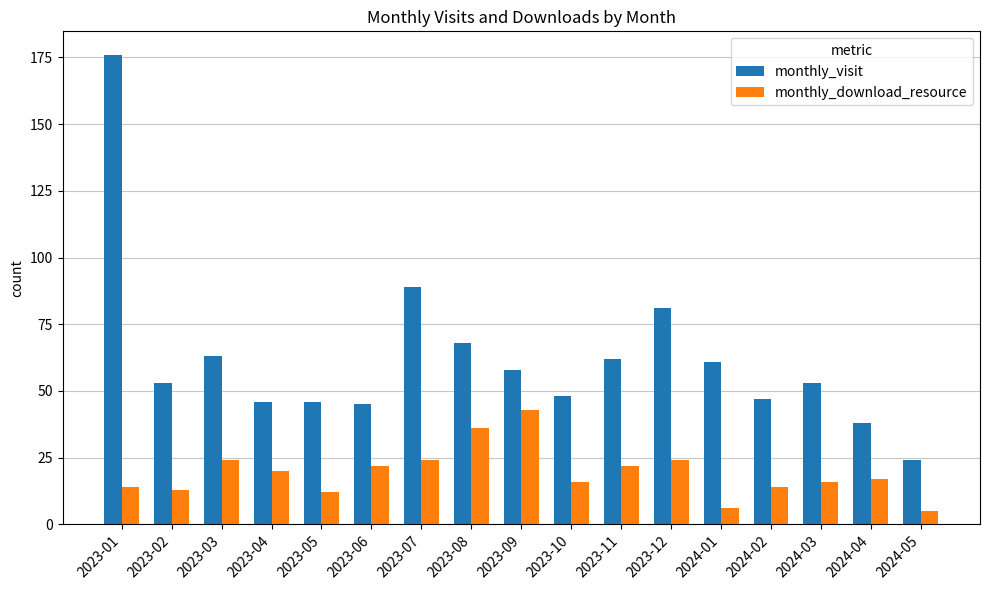

True or false: monthly_visit has a value of 53 at 2024-03.

True